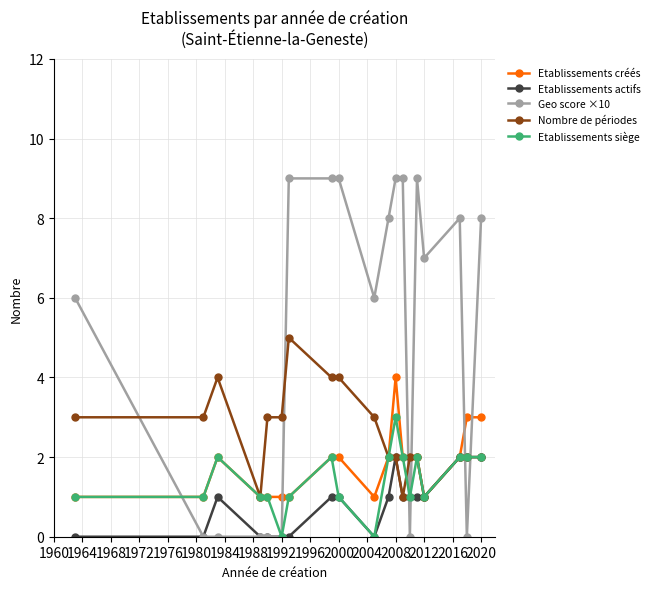

What is the sum of all Geo score ×10 values?

97